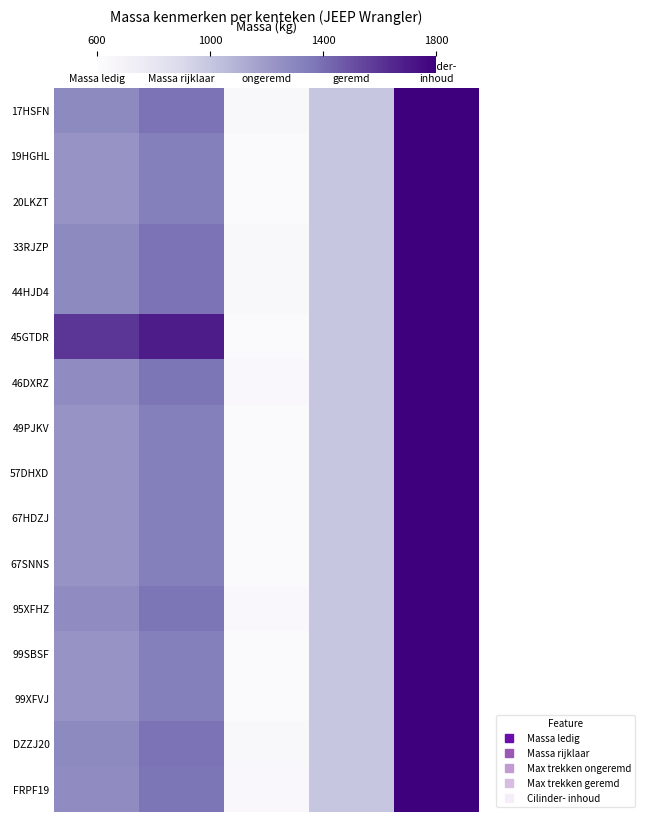

At Max trekken ongeremd, list the series in order from largest to smallest.

17HSFN, 33RJZP, 44HJD4, DZZJ20, 46DXRZ, 95XFHZ, FRPF19, 19HGHL, 20LKZT, 45GTDR, 49PJKV, 57DHXD, 67HDZJ, 67SNNS, 99SBSF, 99XFVJ